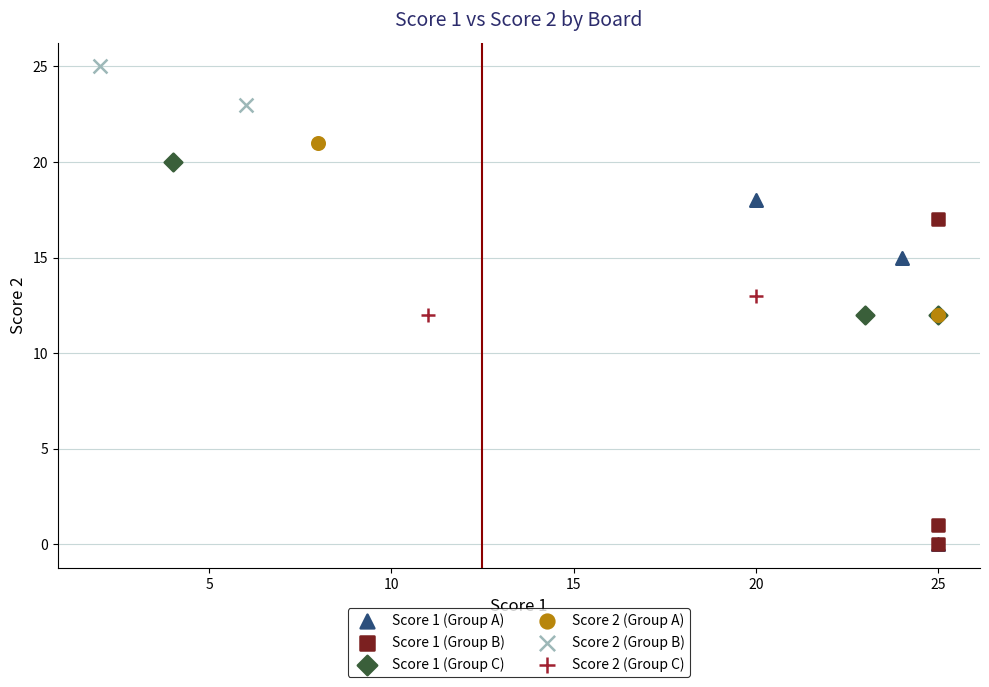

What are all the series names shown in the legend?

Score 1 (Group A), Score 1 (Group B), Score 1 (Group C), Score 2 (Group A), Score 2 (Group B), Score 2 (Group C)